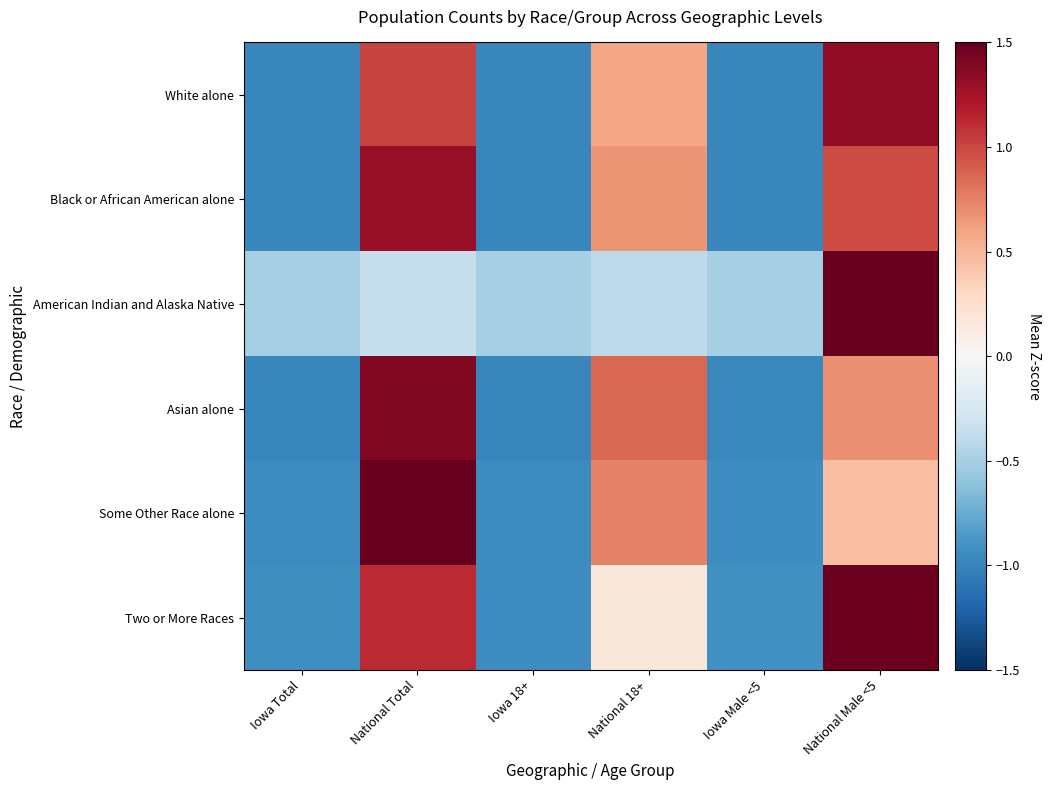

Which series changed the most between National Total and Iowa 18+?

Some Other Race alone